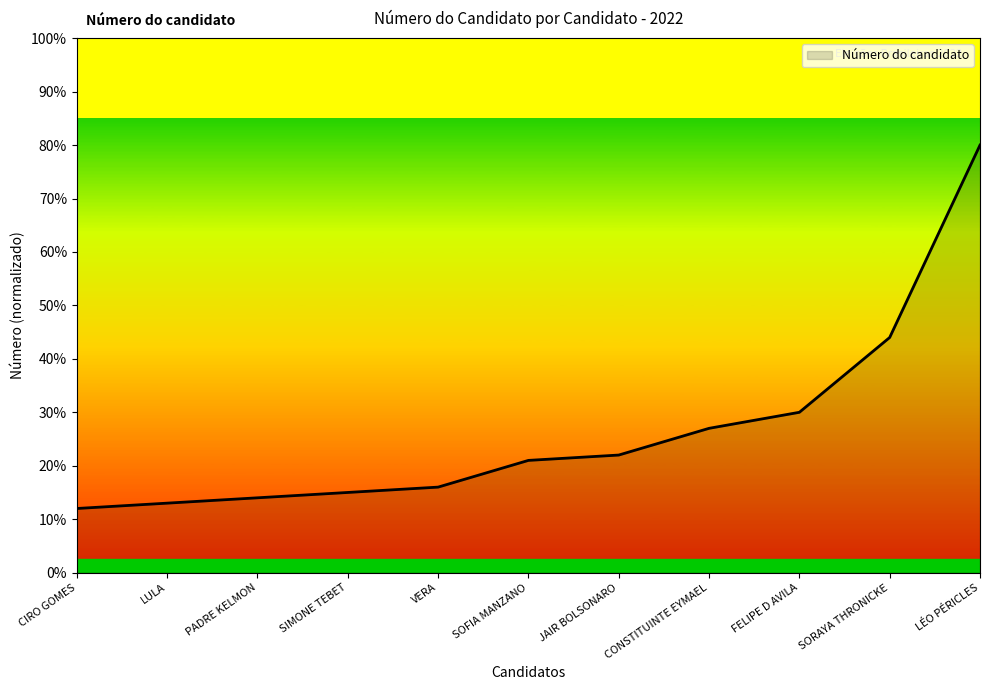

True or false: the data has more than 0 interior local peaks.

False